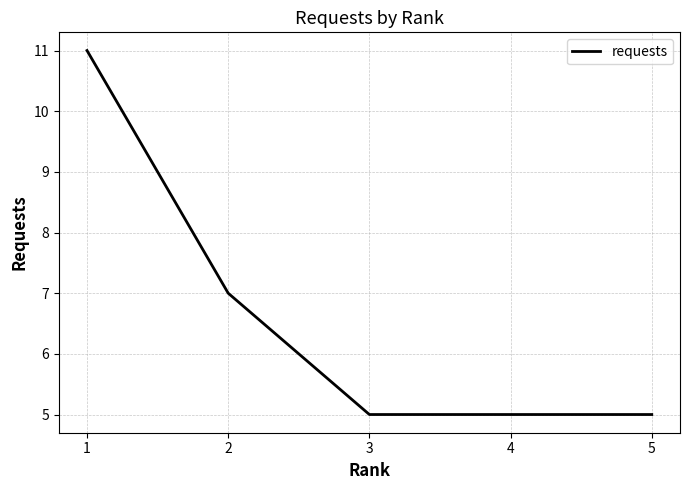

What is the average value?

7